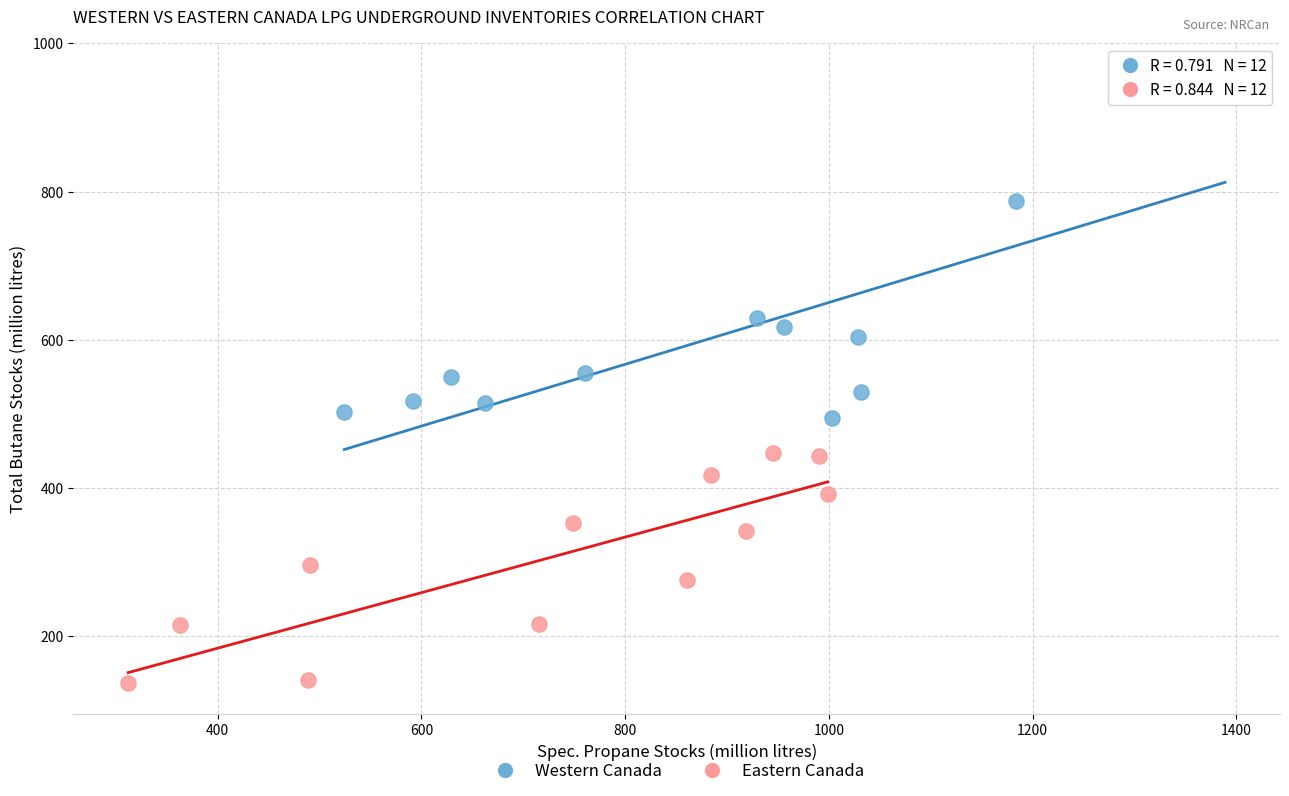

What are all the series names shown in the legend?

Western Canada, Eastern Canada